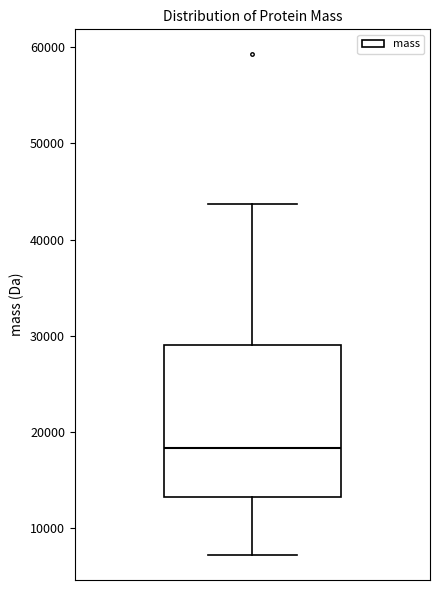

Read this box plot against the y-axis: the position of the median line, the range covered by the box, and the ends of both whiskers. The values are not printed on the chart, so give them approximately, as read against the axis.

median 18000, box 13000 to 29000, whiskers 7000 to 44000